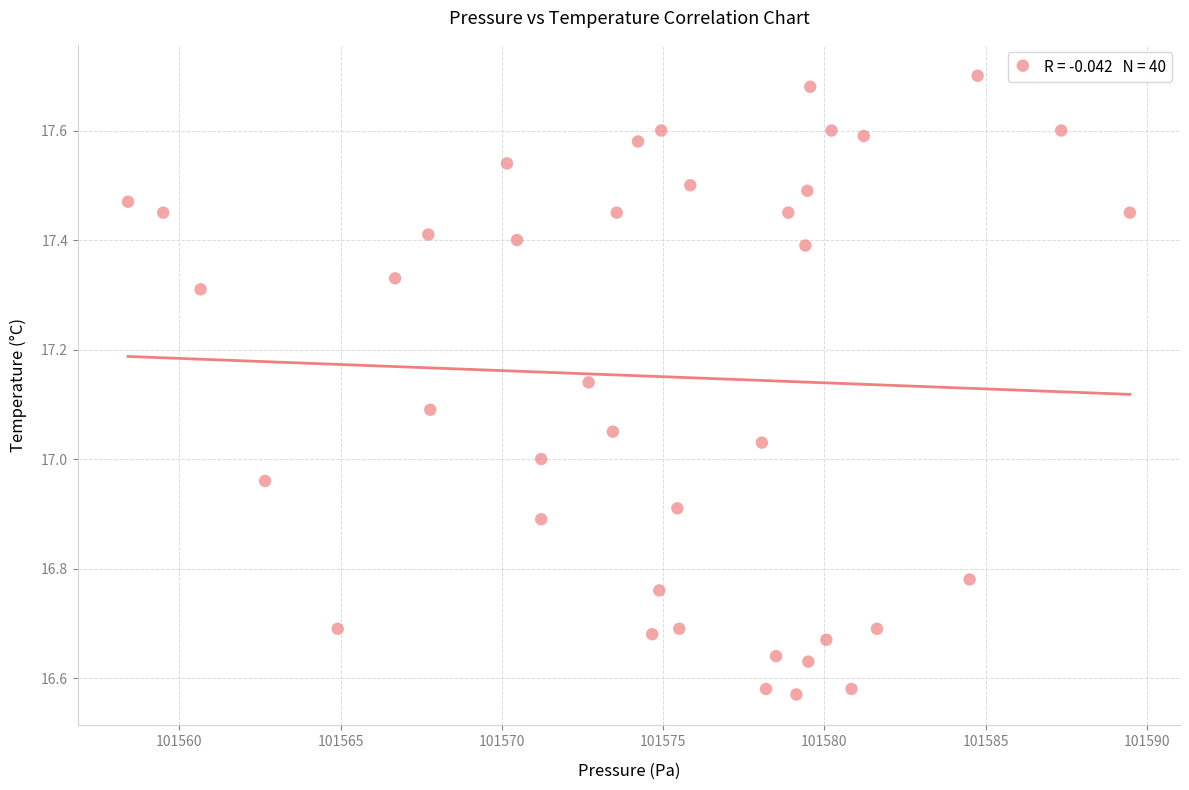

What is the range of X values (max minus min)?

31.1